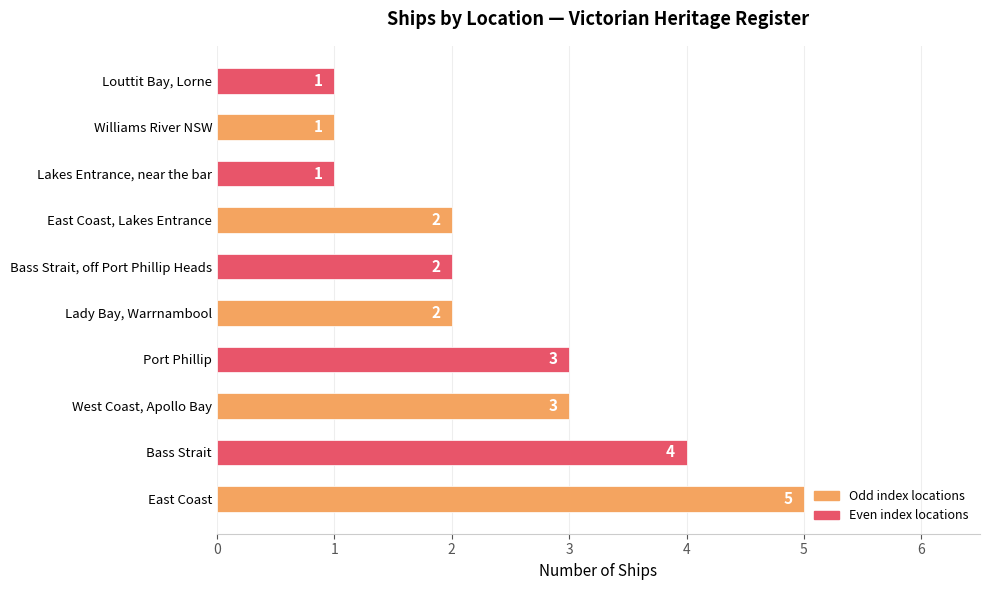

How many values are between 1 and 3?

8